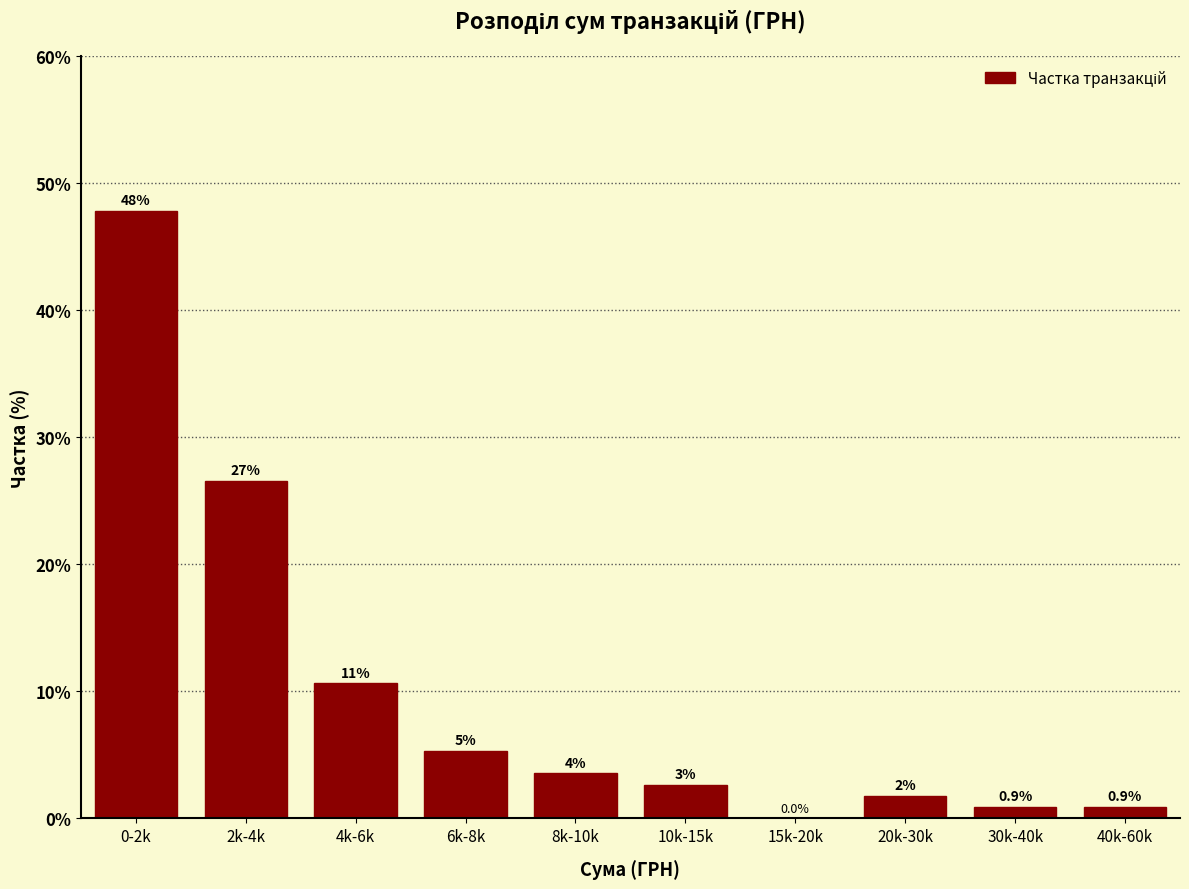

Are the bars horizontal?

No